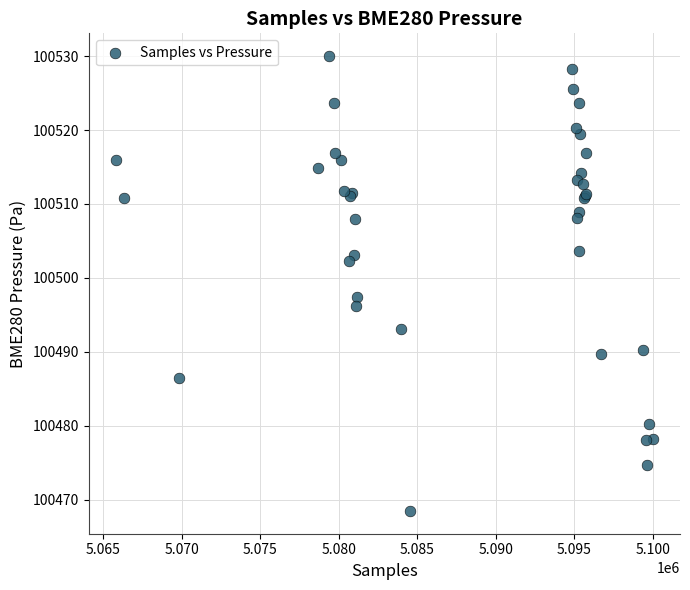

What Y value in the scatter plot is closest to 100499?

100497.4